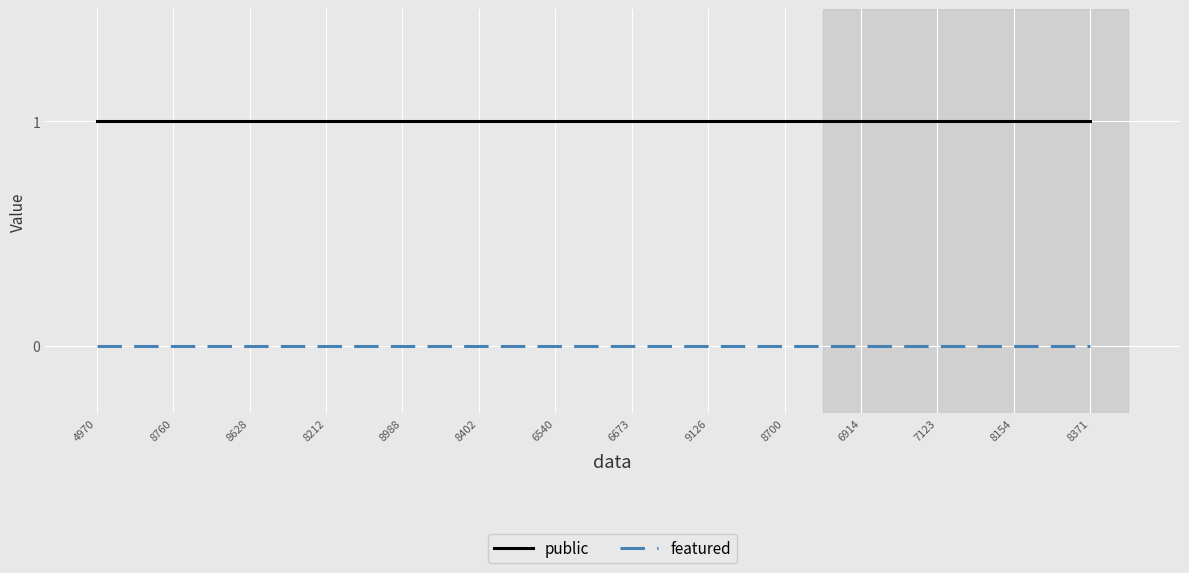

Reading left to right, extract all data points from this chart.

public: 1	1	1	1	1	1	1	1	1	1	1	1	1	1
featured: 0	0	0	0	0	0	0	0	0	0	0	0	0	0